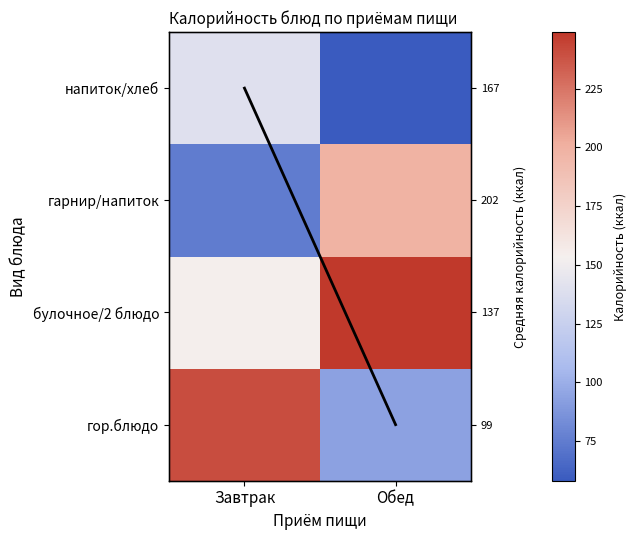

What is the average value of the булочное/2 блюдо series?

202.0